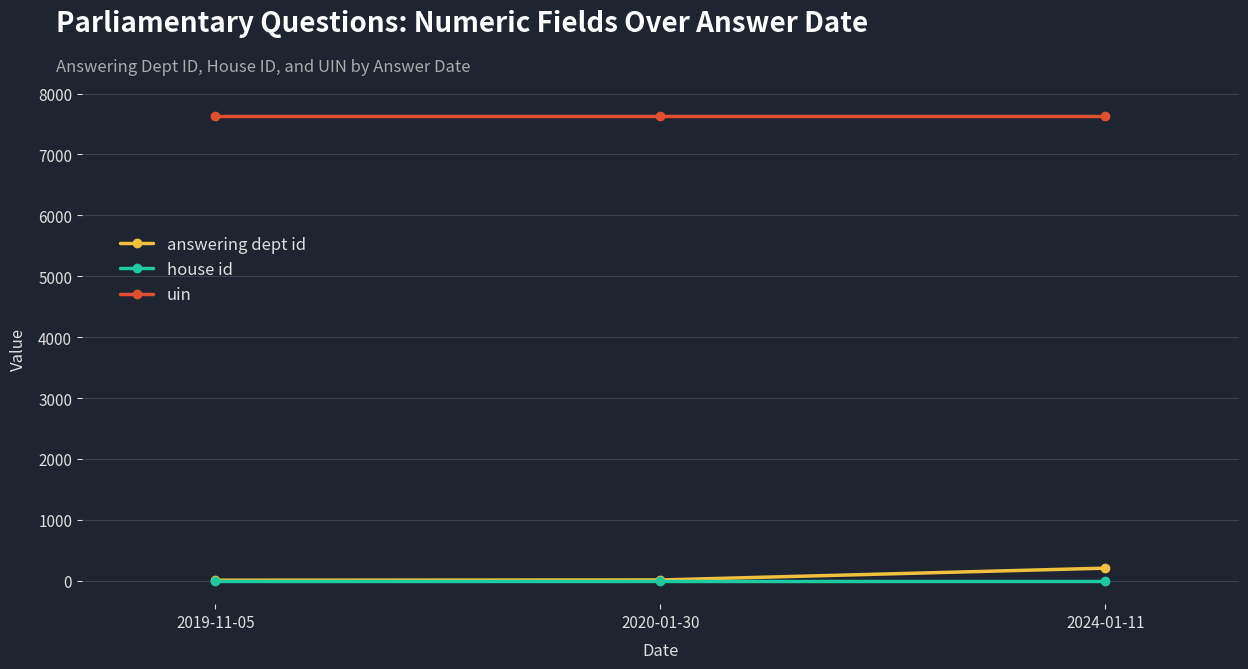

What is the approximate value of answering dept id at 2024-01-11, to the nearest 10?

210